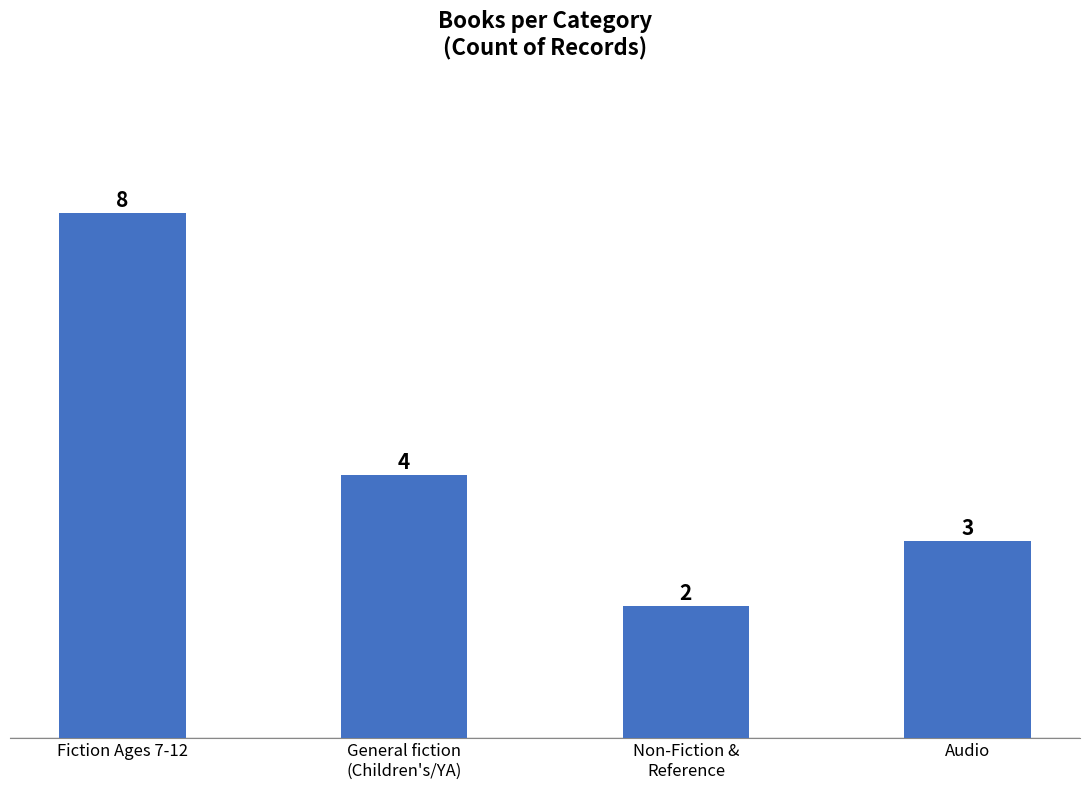

What position from the right is Fiction Ages 7-12?

4